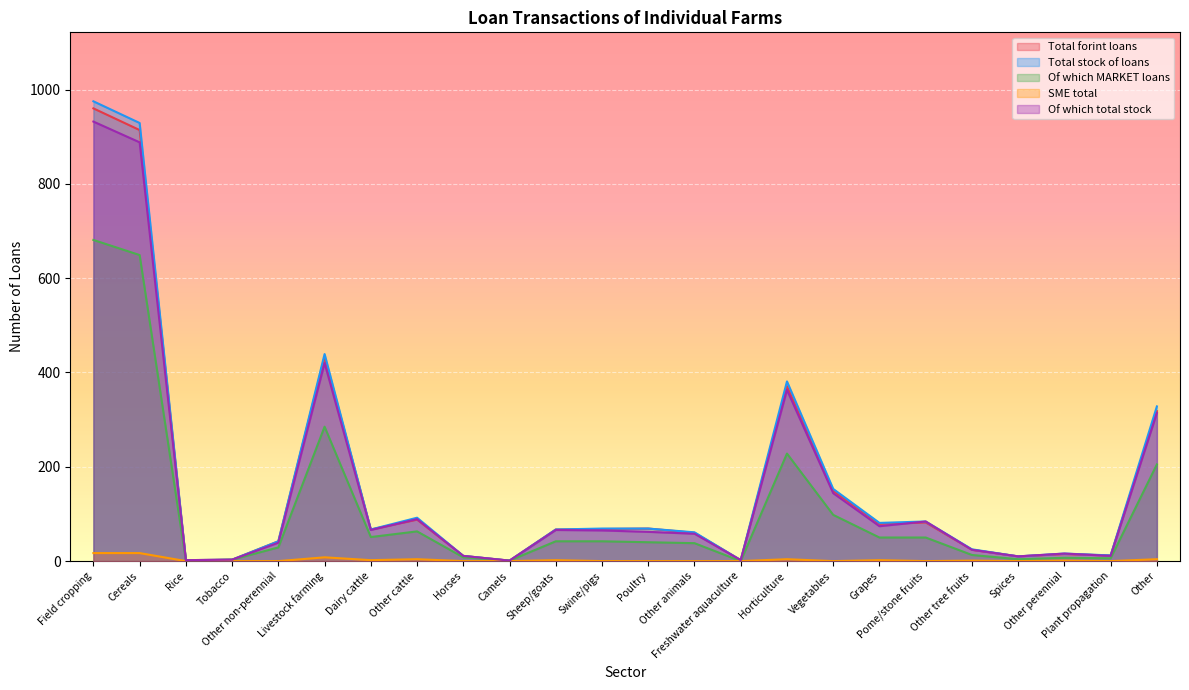

In SME total, how many points are higher than both neighbors (excluding endpoints)?

7